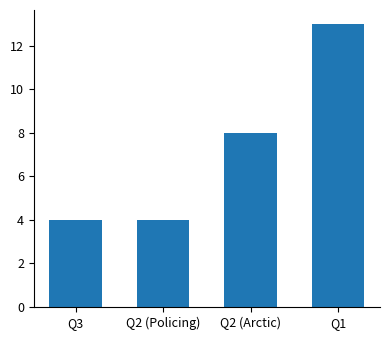

What is the smallest value displayed?

4